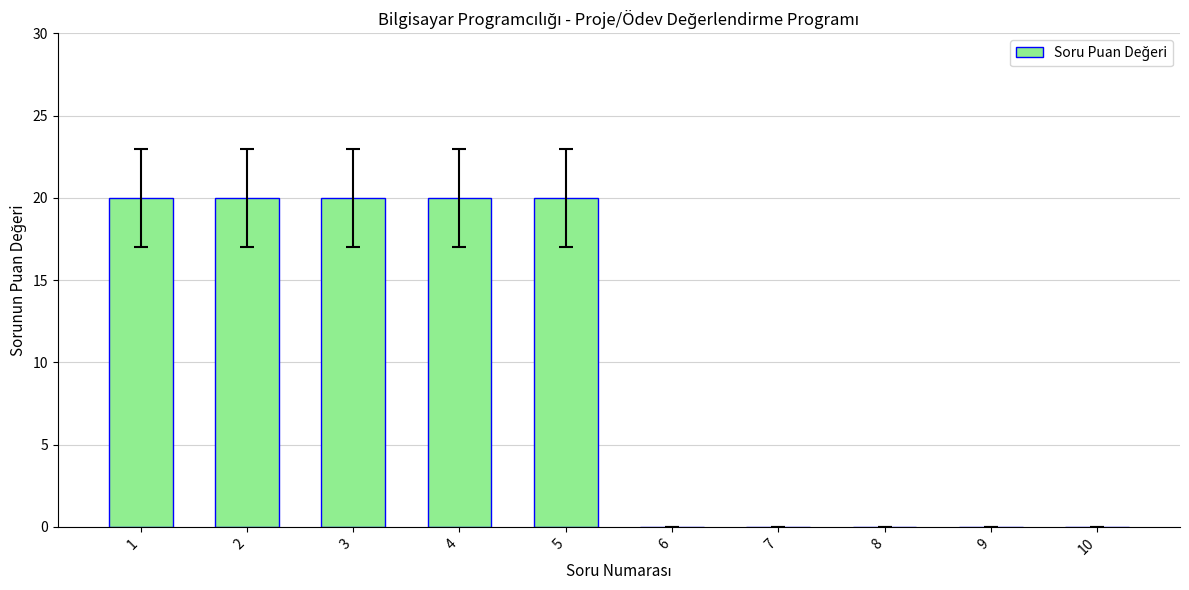

How many series are shown in this chart?

1